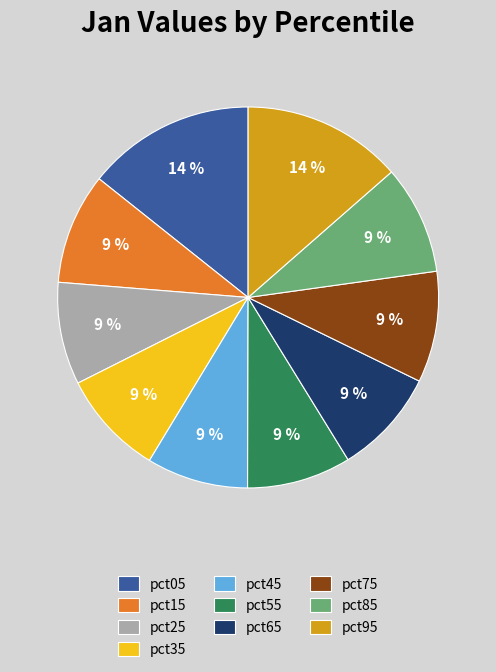

True or false: pct15 accounts for 19% of the total.

False